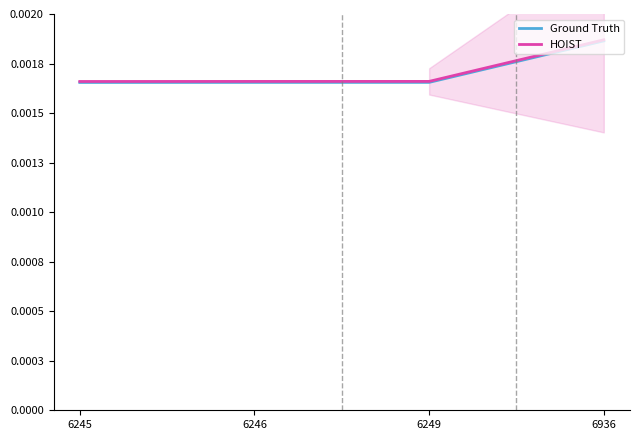

At which label is Ground Truth closest to 17593?

6249